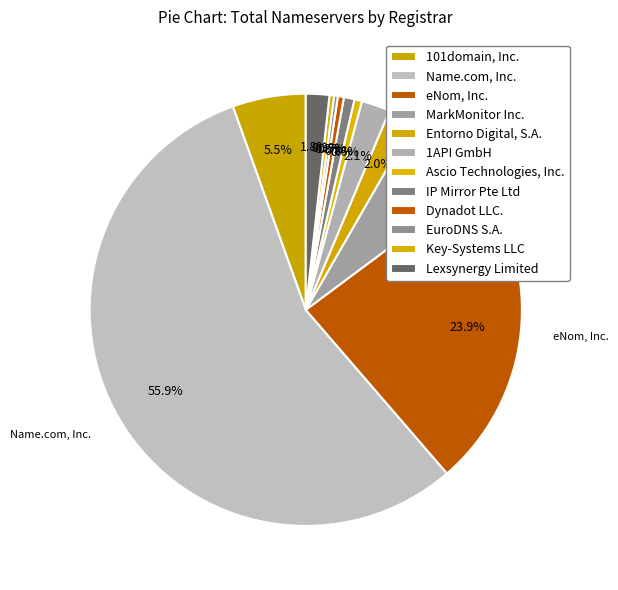

Which slice is the largest?

Name.com, Inc.